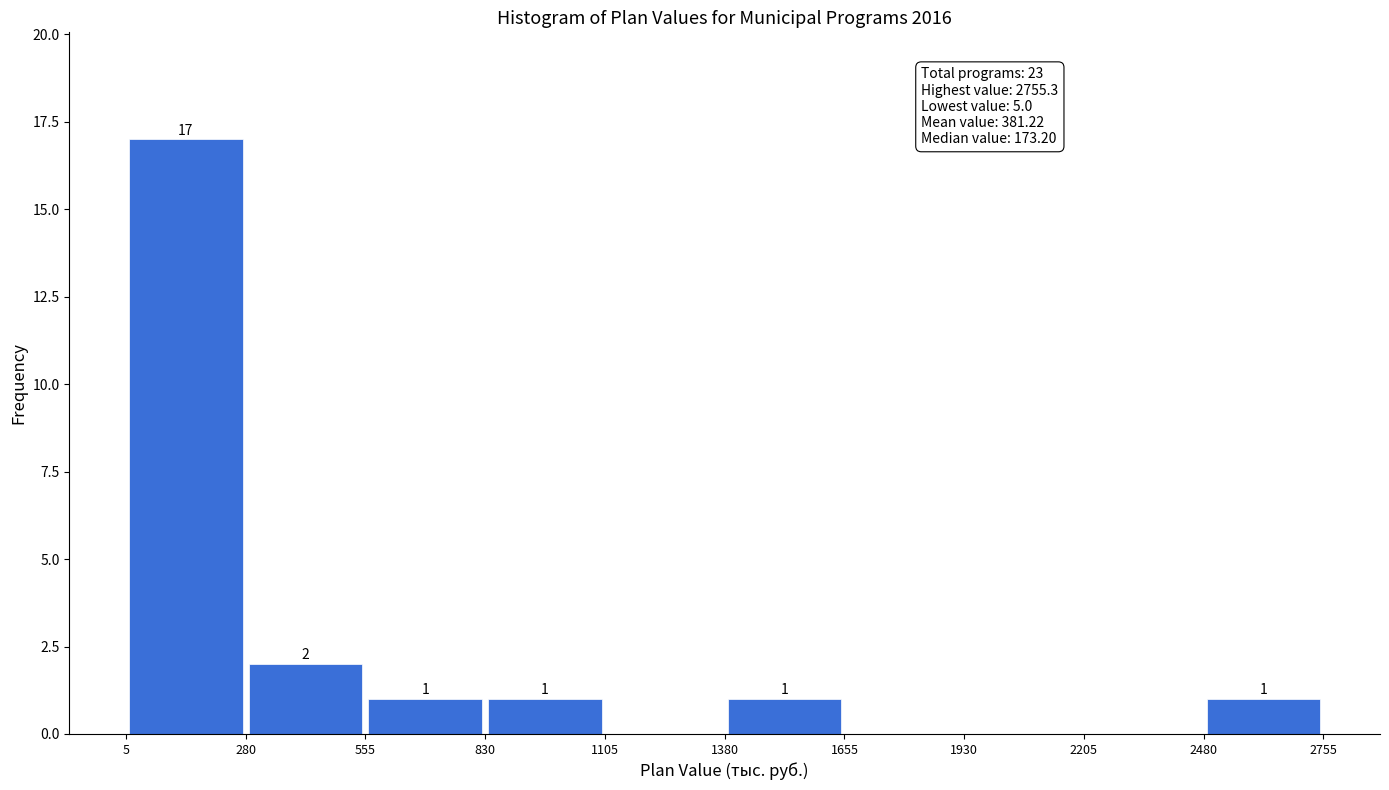

Over which range of the x-axis is the bar tallest?

5 to 280